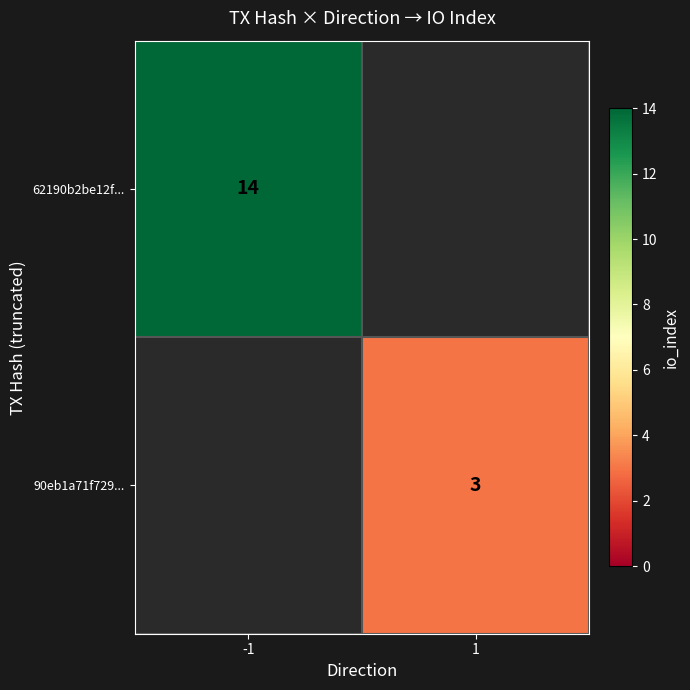

Is it true that 62190b2be12f... equals 6 at -1?

False